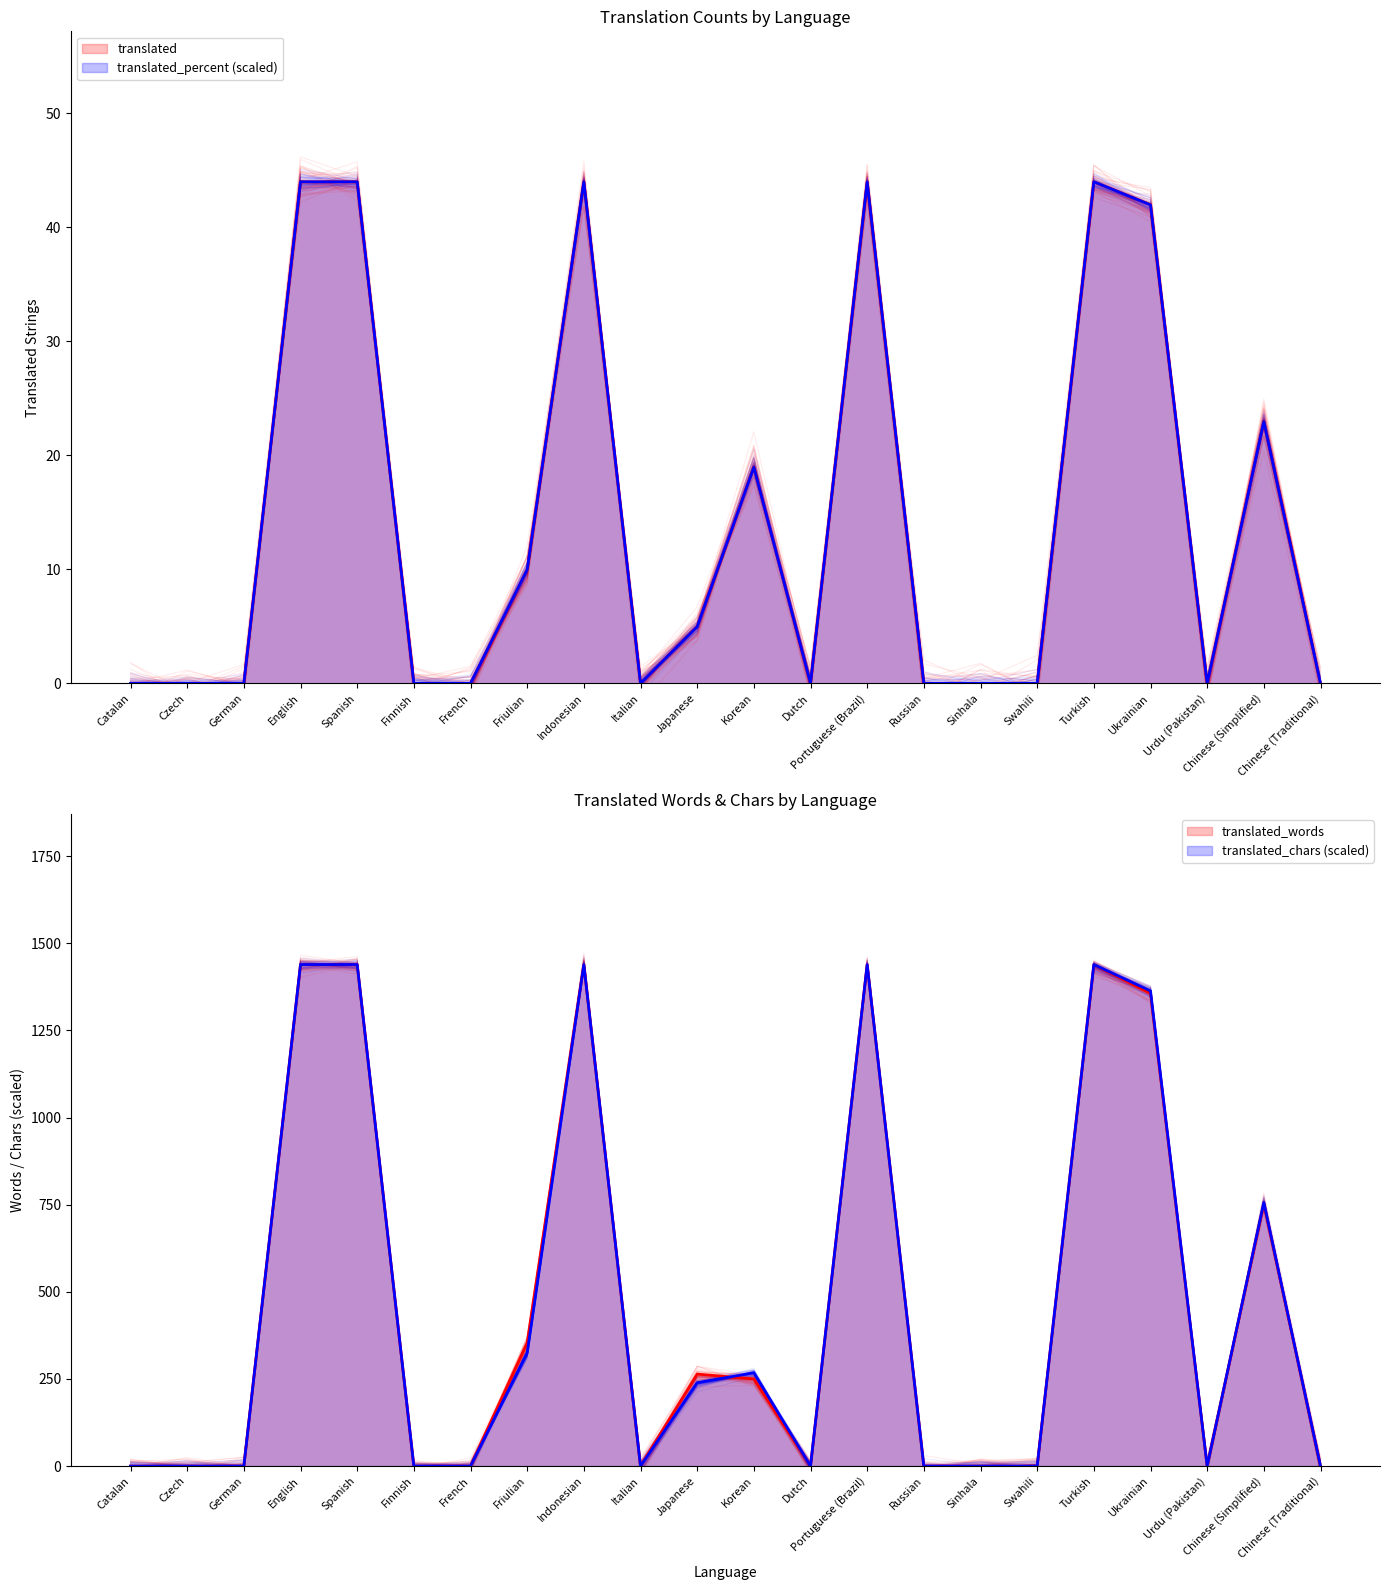

True or false: translated_percent and translated_words cross at least once.

False